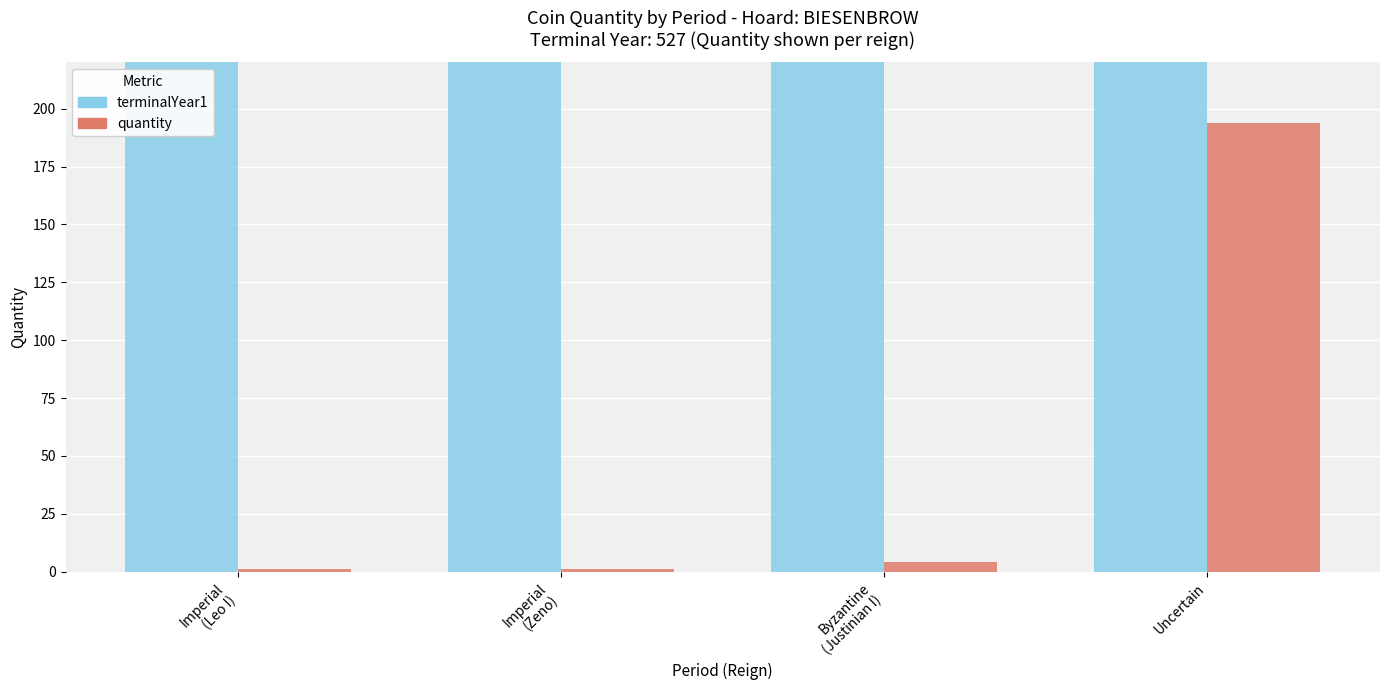

List the labels in order of quantity value, largest first.

Uncertain, Byzantine
(Justinian I), Imperial
(Leo I), Imperial
(Zeno)